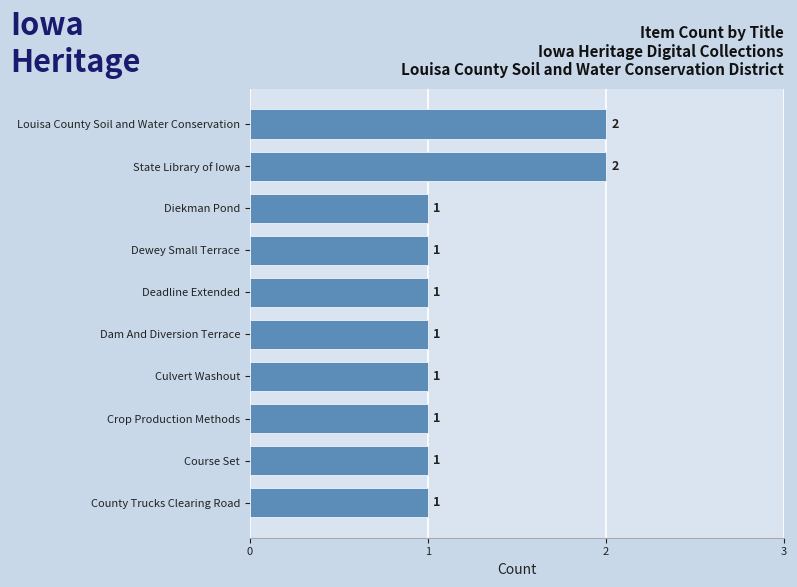

What is the difference between the maximum and minimum values?

1